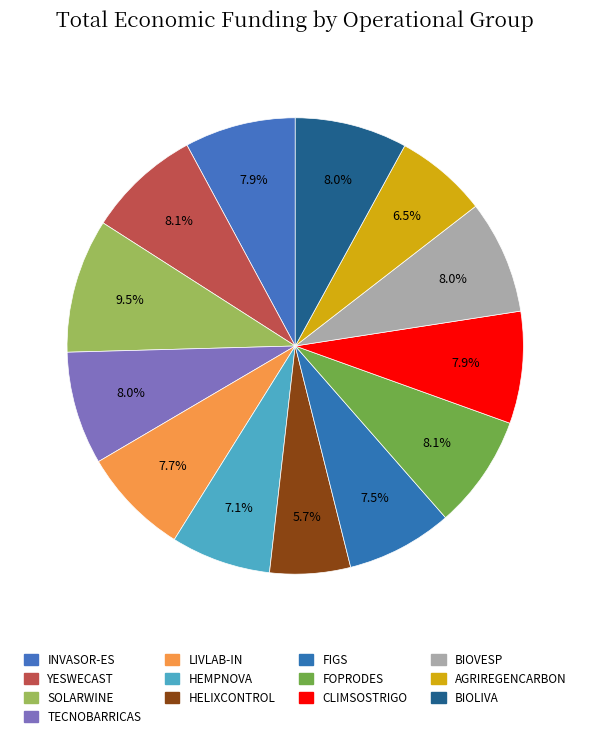

To the nearest percent, what portion does YESWECAST represent?

8%